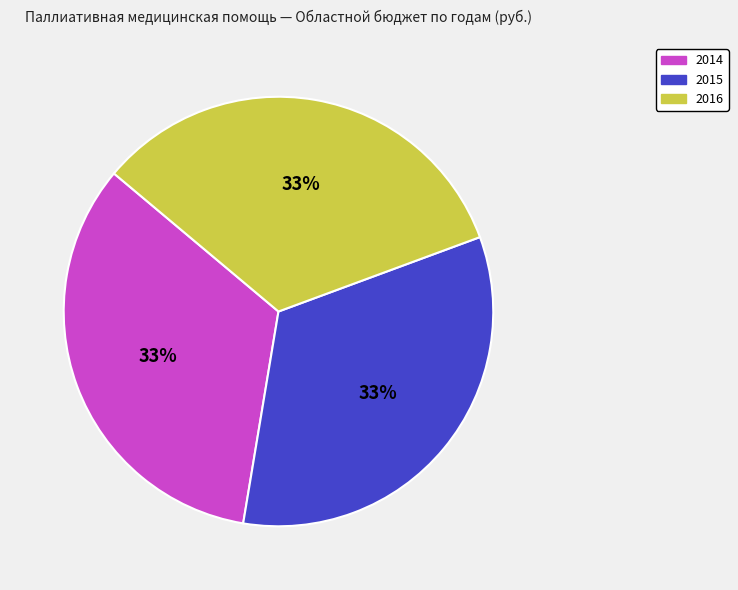

Is there a majority slice in this chart?

No